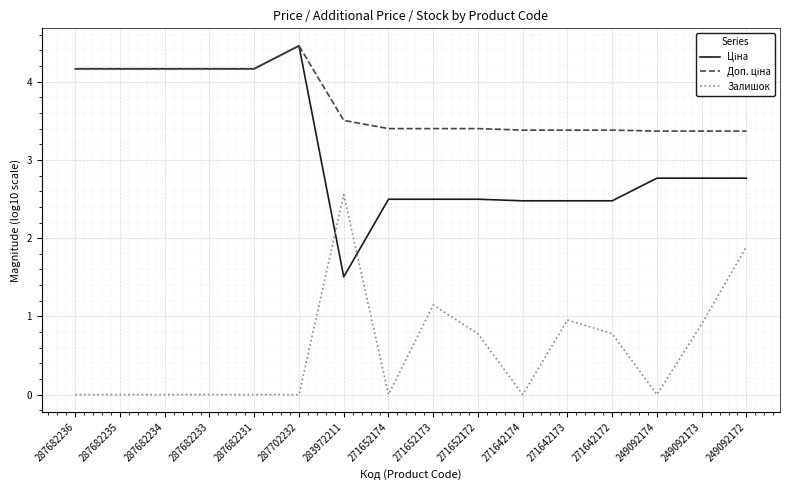

What is the greatest value displayed?

4.5